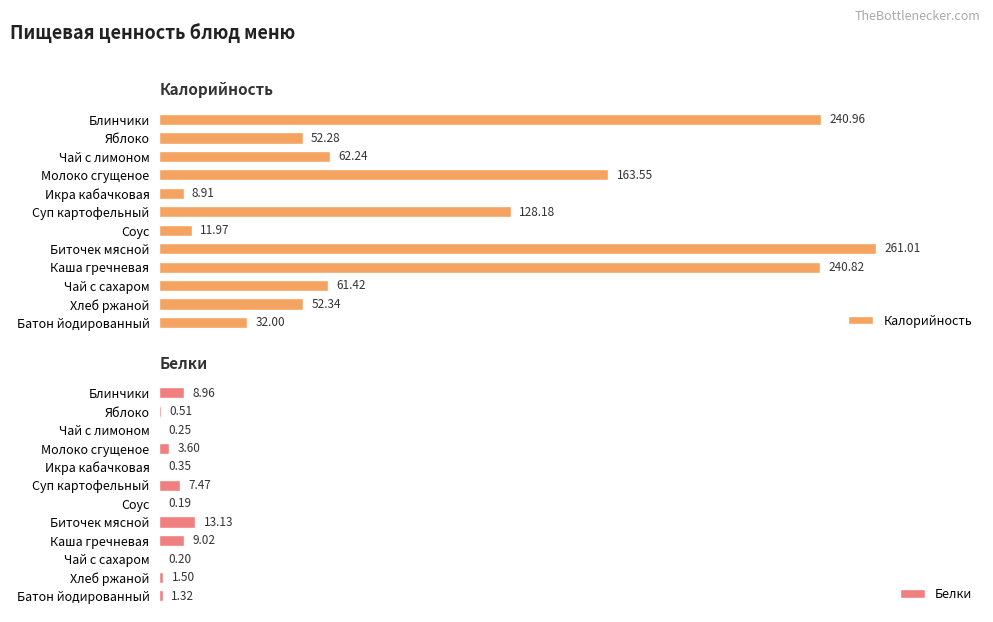

At which label is Калорийность closest to 134?

Суп картофельный